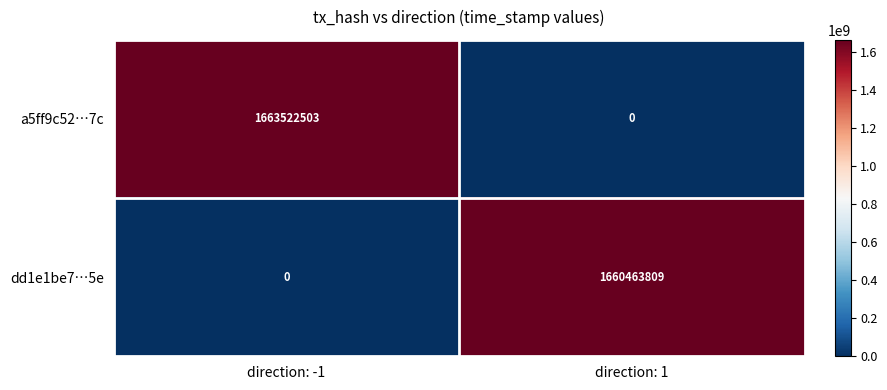

What is the spread (max minus min) of values at direction: 1?

1660463809